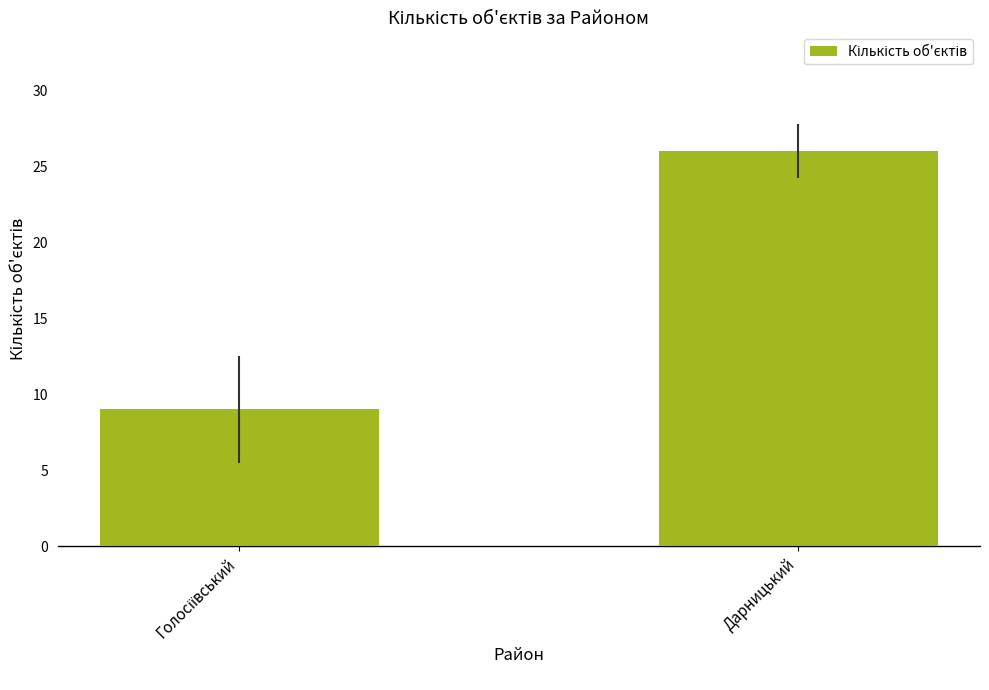

Which label corresponds to the largest value in the chart?

Дарницький